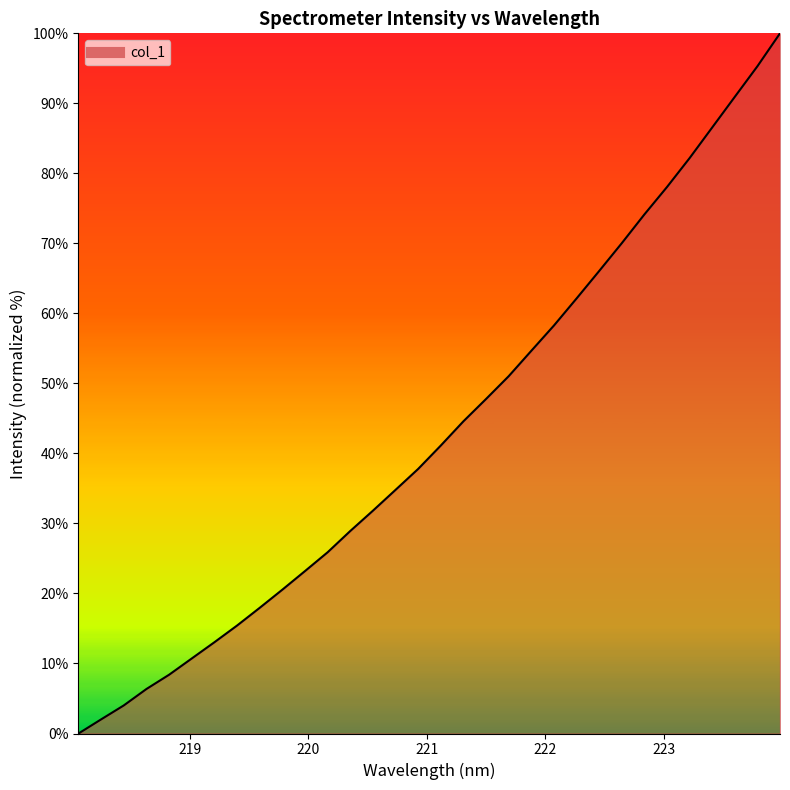

What is the difference between the maximum and minimum values?

100.0